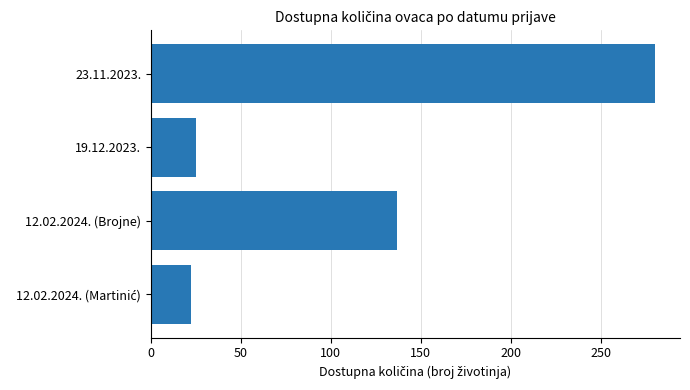

True or false: the data shows 56 at 12.02.2024. (Brojne).

False